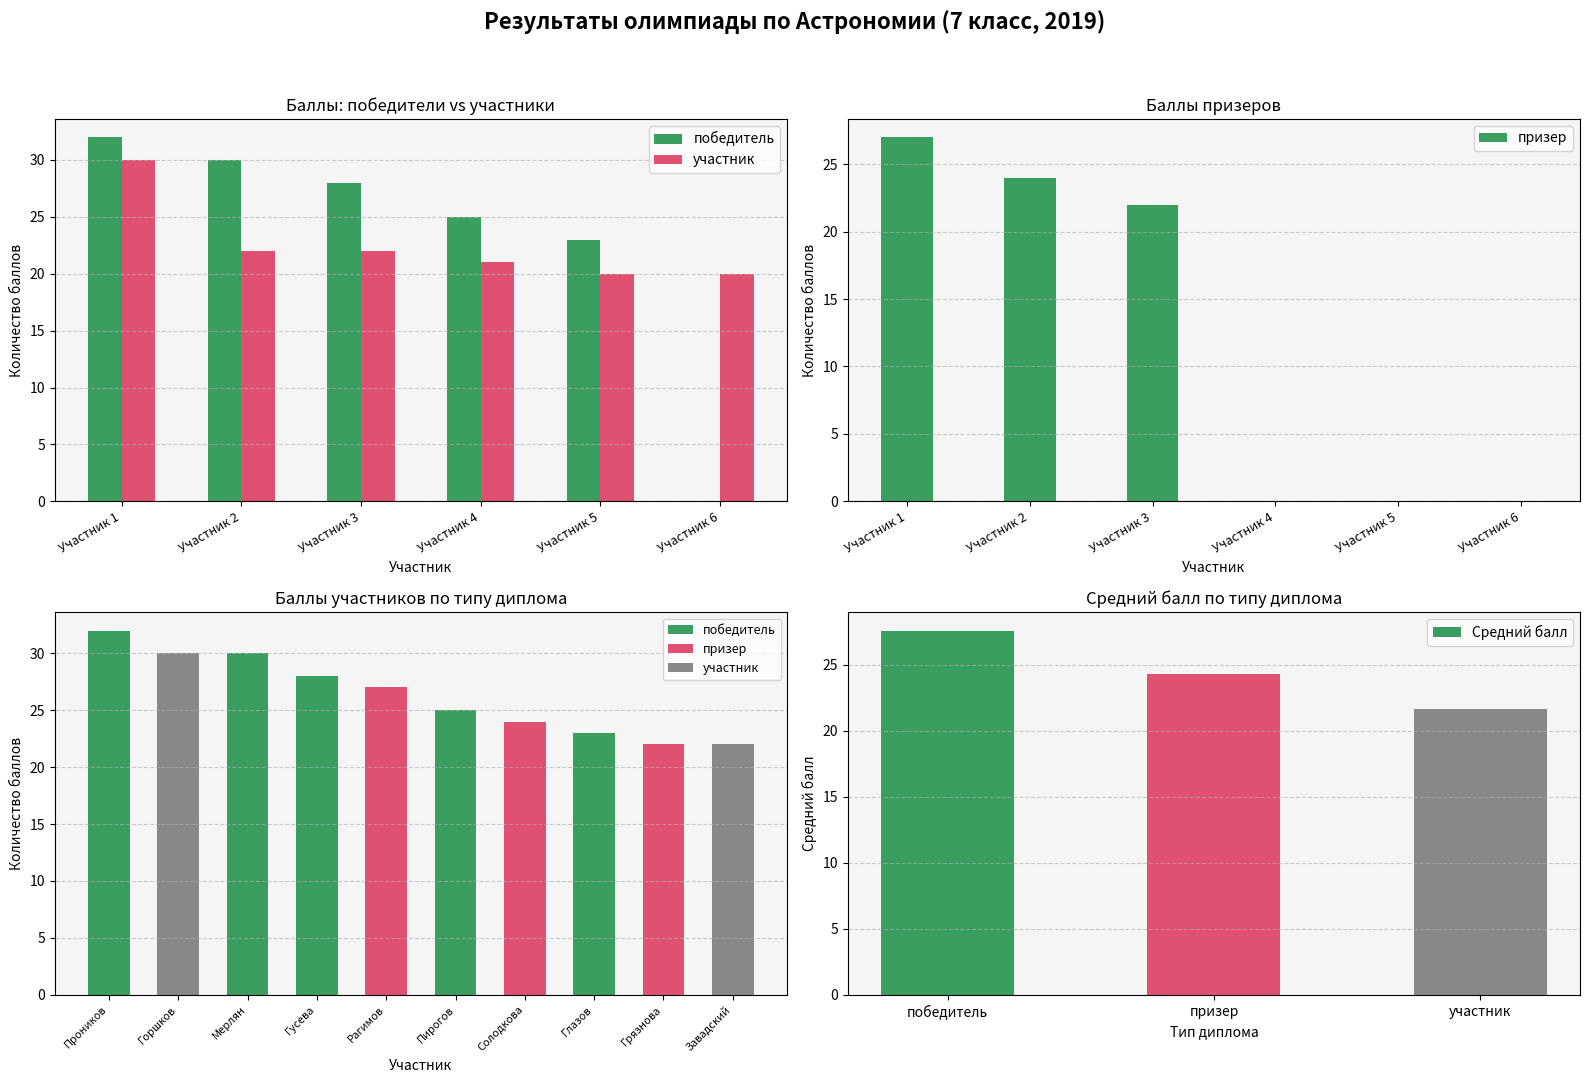

The value of призер at Участник 1 is 8. True or false?

False